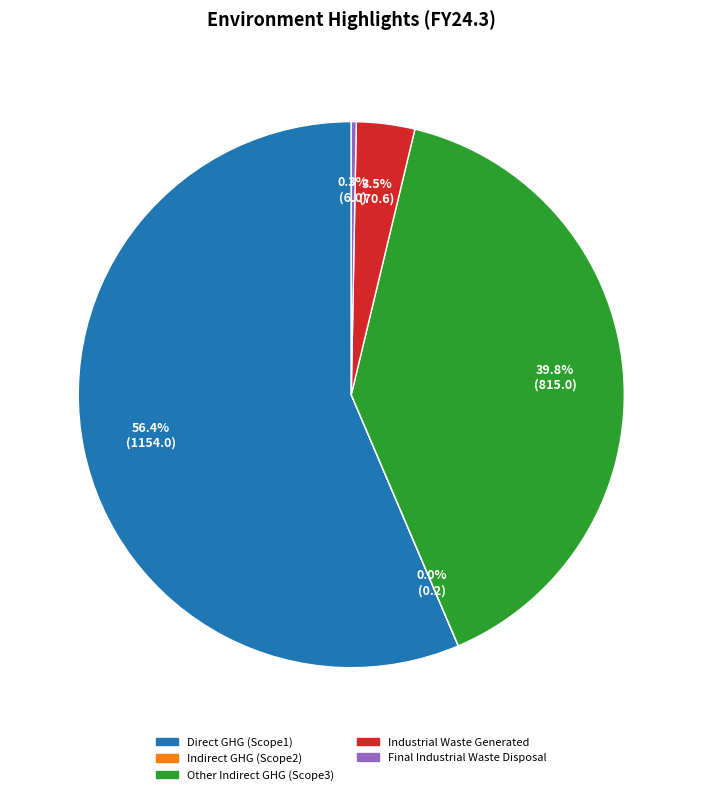

Is there a majority slice in this chart?

Yes